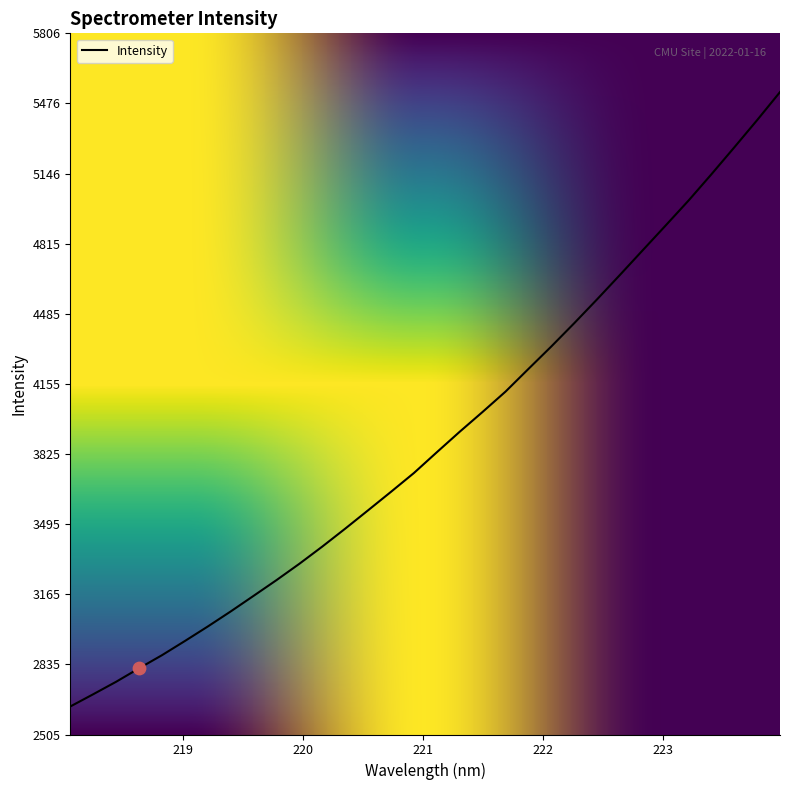

What is the difference between the maximum and minimum values?

2892.8